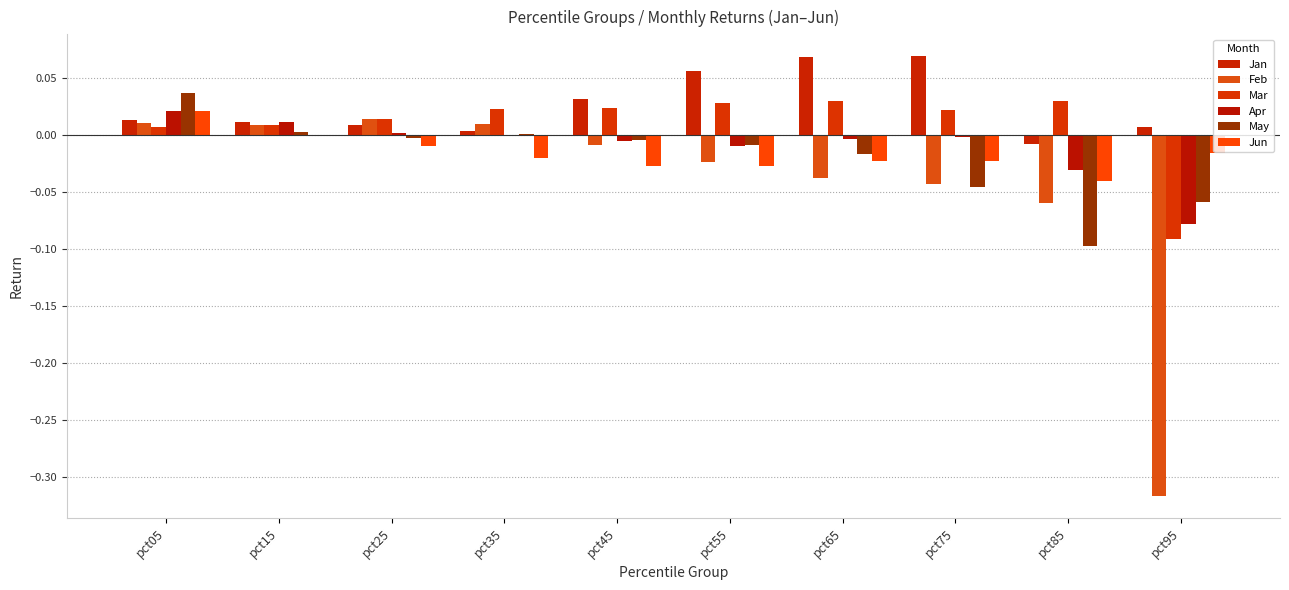

Where does the Jan series first go above 0?

pct05